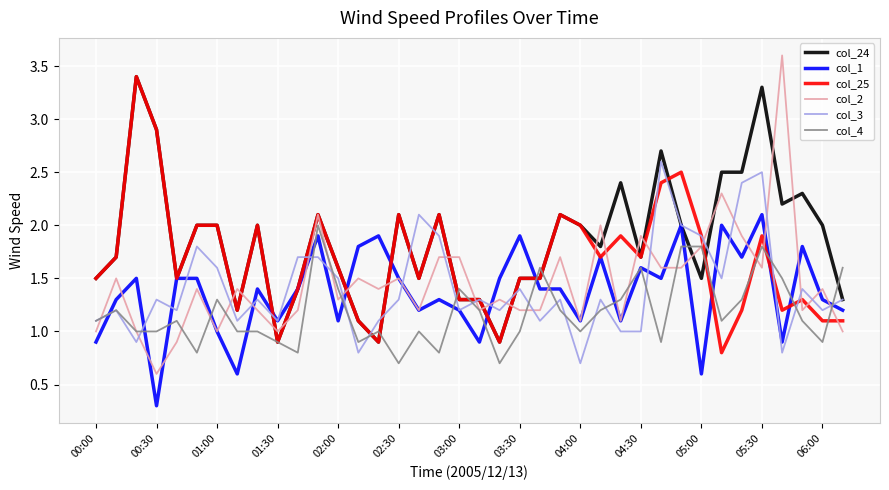

Which series has the largest range (max minus min)?

col_2